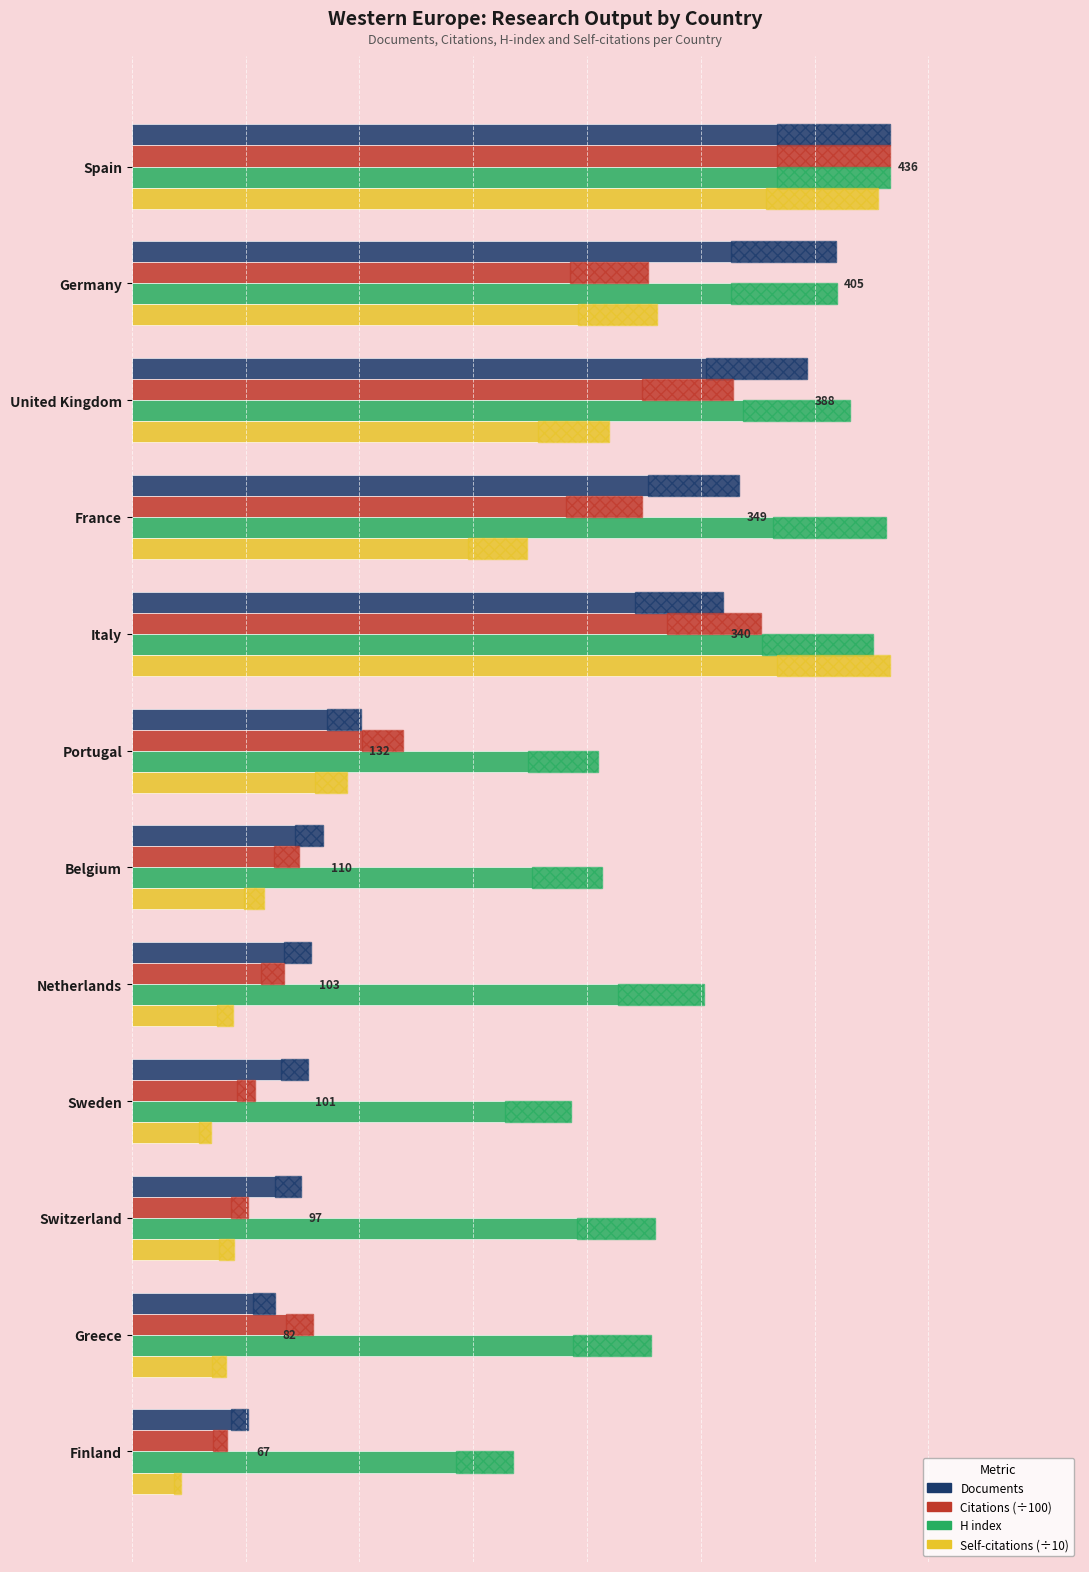

The Citations series shows 0.4 at Greece. True or false?

False